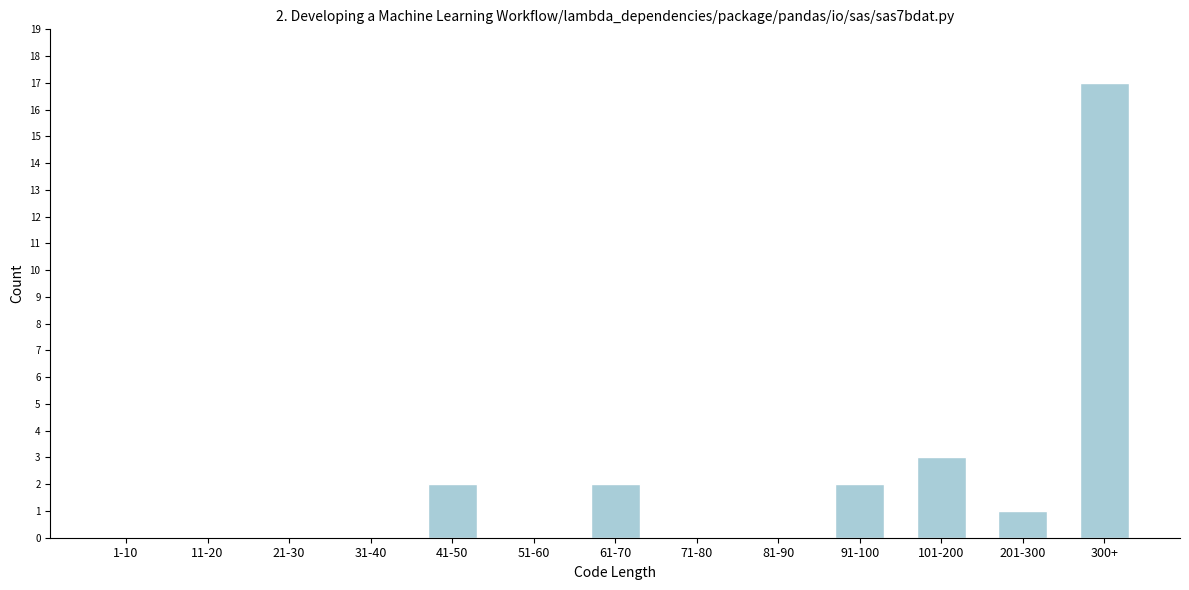

Reading right to left, list all the values displayed in this chart.

300+=17	201-300=1	101-200=3	91-100=2	81-90=0	71-80=0	61-70=2	51-60=0	41-50=2	31-40=0	21-30=0	11-20=0	1-10=0